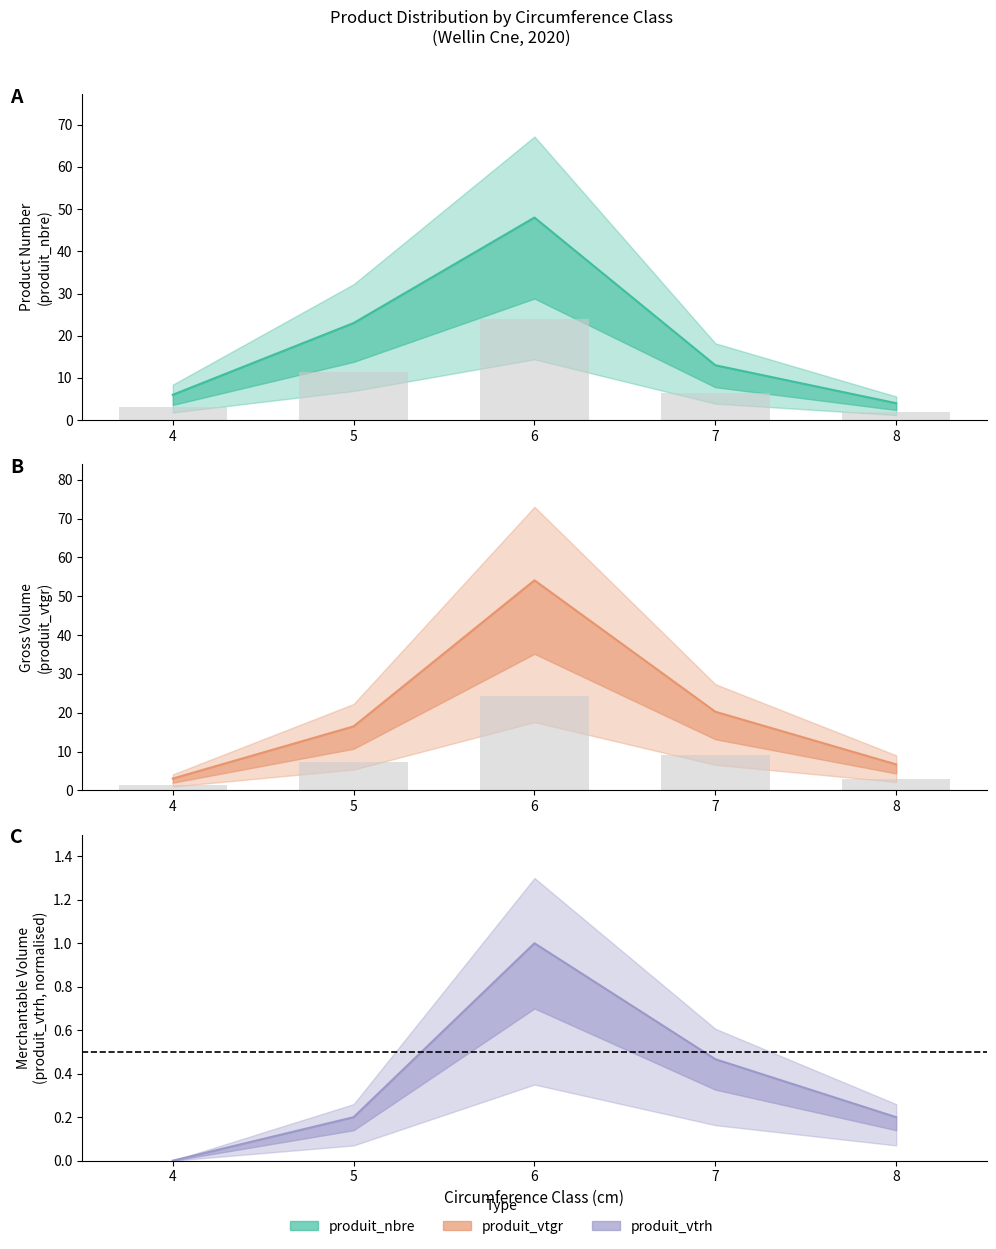

At which label is produit_vtrh closest to 0?

4